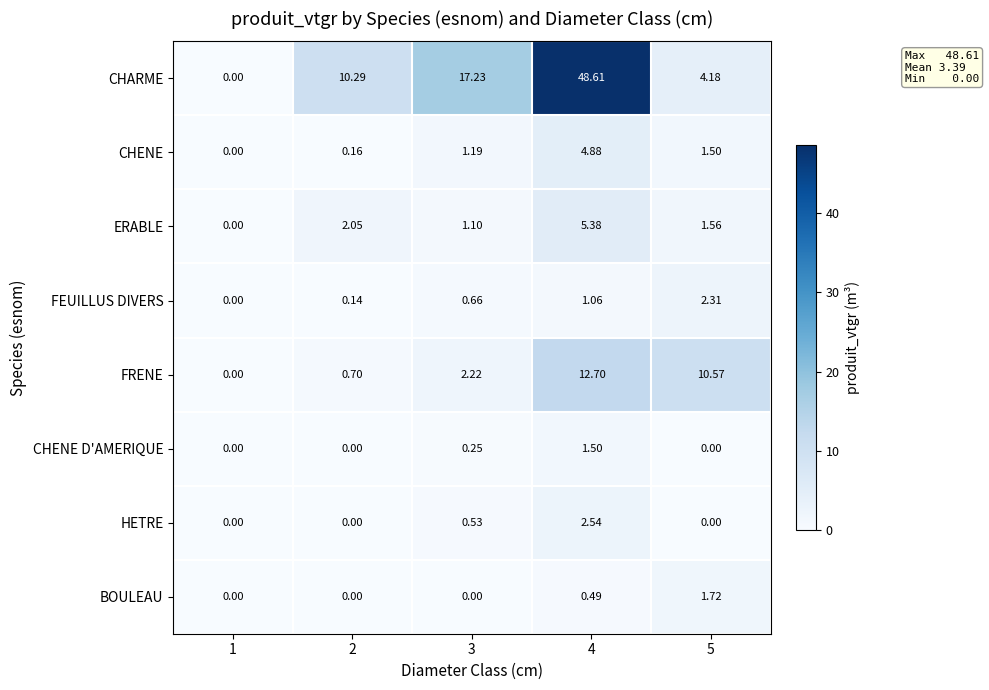

Is the value of HETRE at 3 greater than the value of FRENE at 3?

No